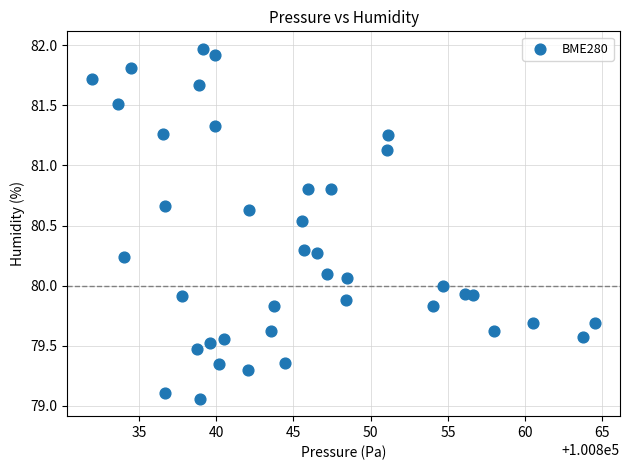

What is the range of X values (max minus min)?

32.5